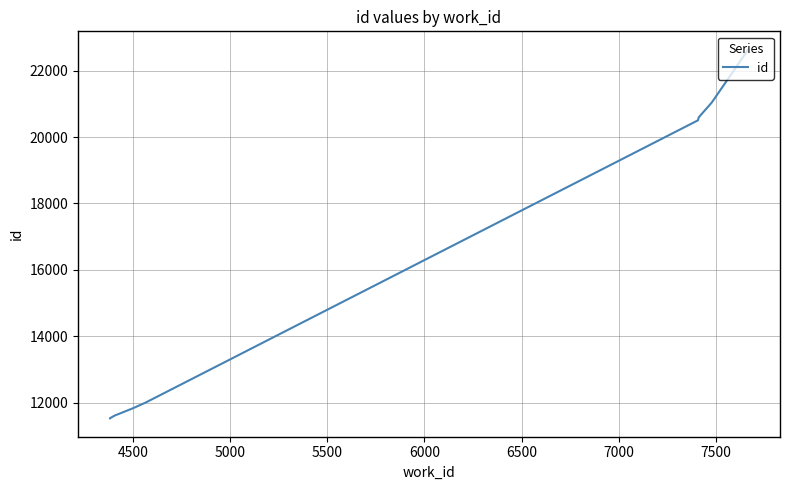

Is this an area chart (filled region under the line)?

No